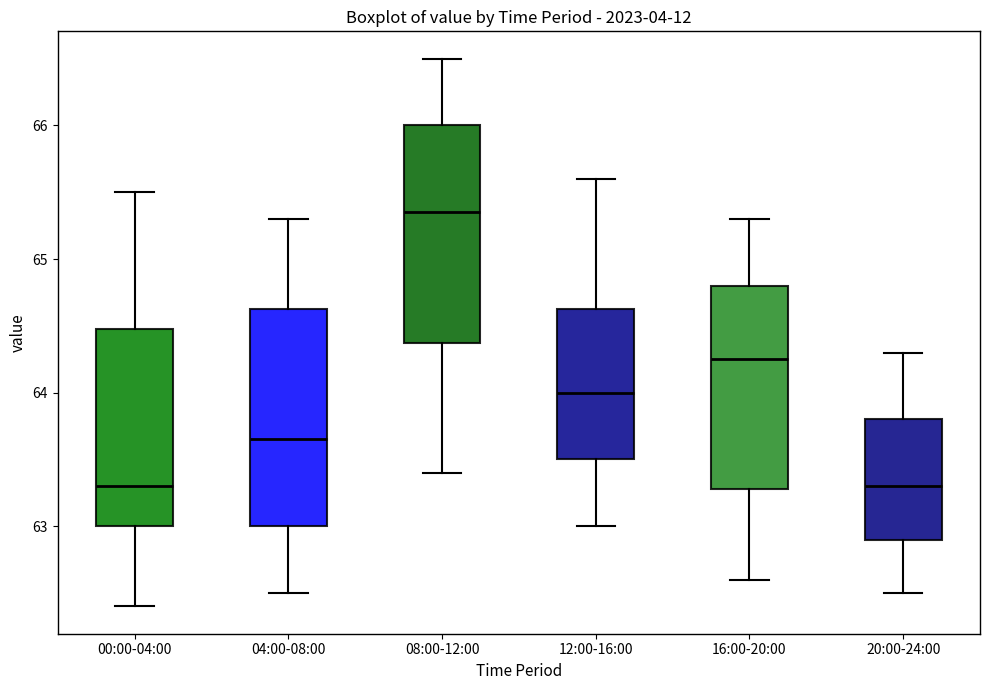

Which box's median line is the highest?

08:00-12:00